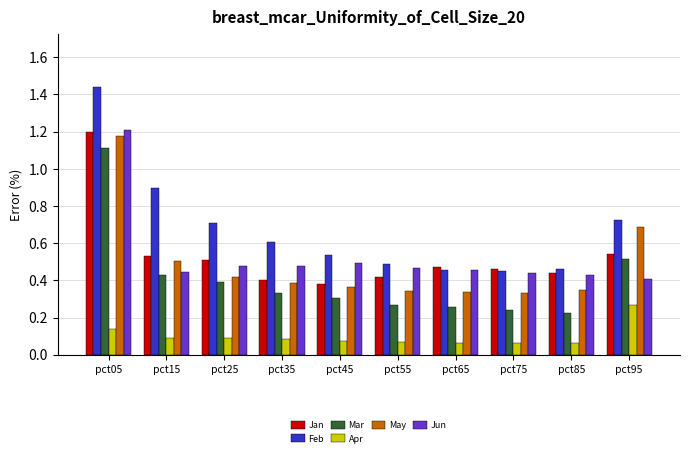

At which label does Apr reach its peak?

pct95